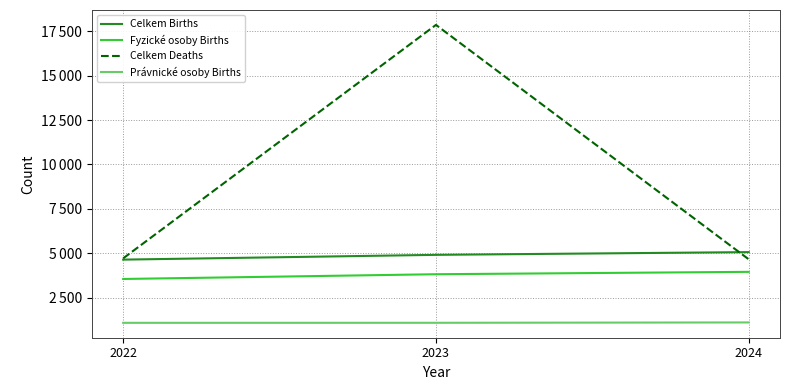

Which series changed the most between 2022 and 2024?

Celkem Births